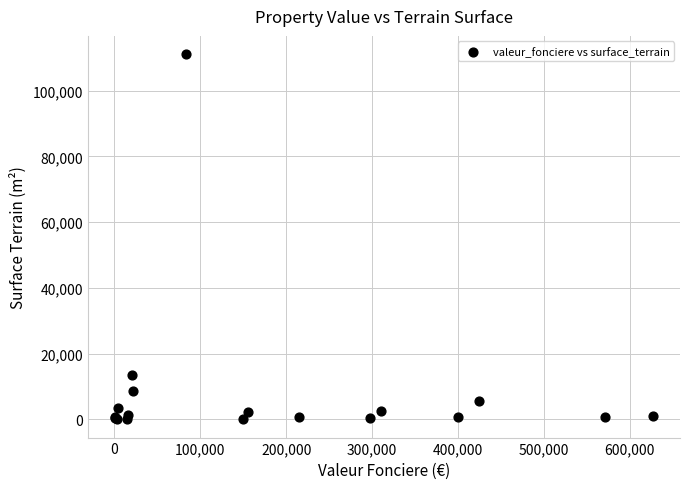

What Y value in the scatter plot is closest to 55560?

13430